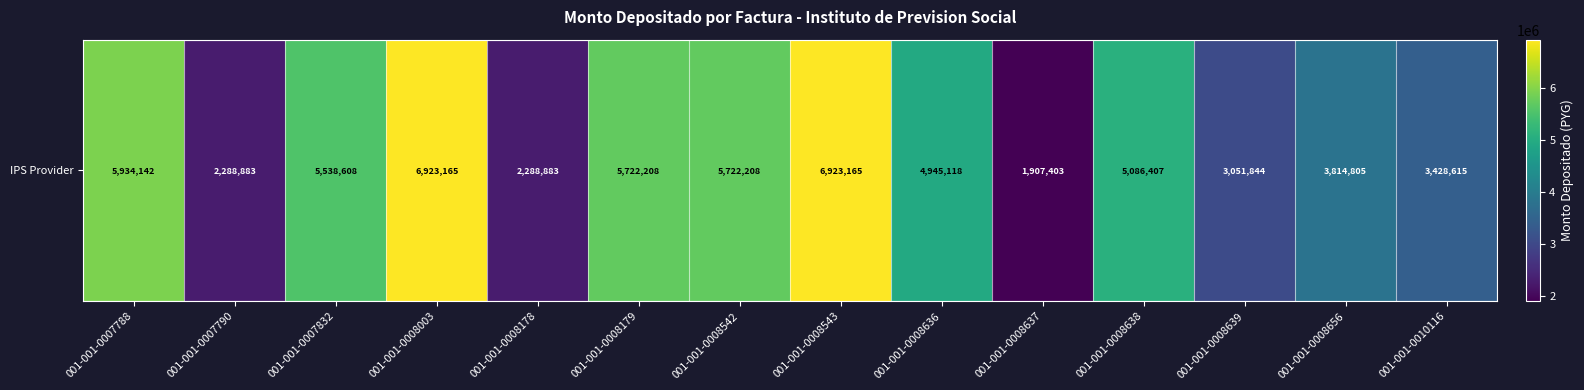

Rank the categories by value from lowest to highest.

001-001-0008637, 001-001-0007790, 001-001-0008178, 001-001-0008639, 001-001-0010116, 001-001-0008656, 001-001-0008636, 001-001-0008638, 001-001-0007832, 001-001-0008179, 001-001-0008542, 001-001-0007788, 001-001-0008003, 001-001-0008543